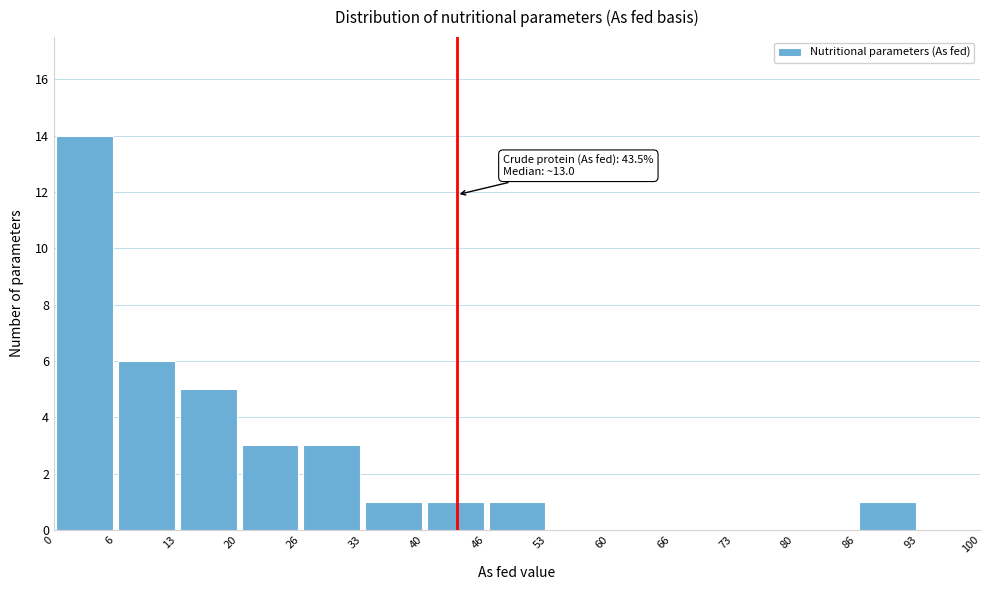

Which range on the x-axis has the tallest bar?

0 to 6